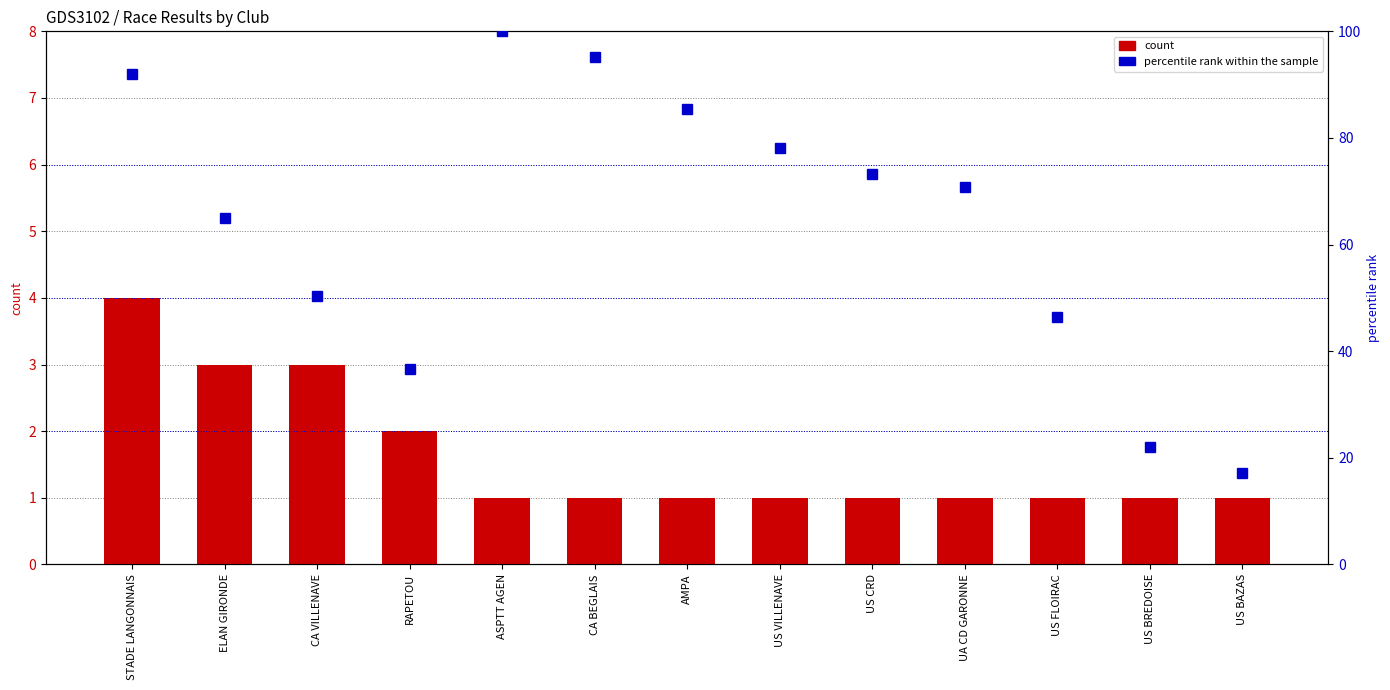

What is the label of the 2nd bar from the left?

ELAN GIRONDE